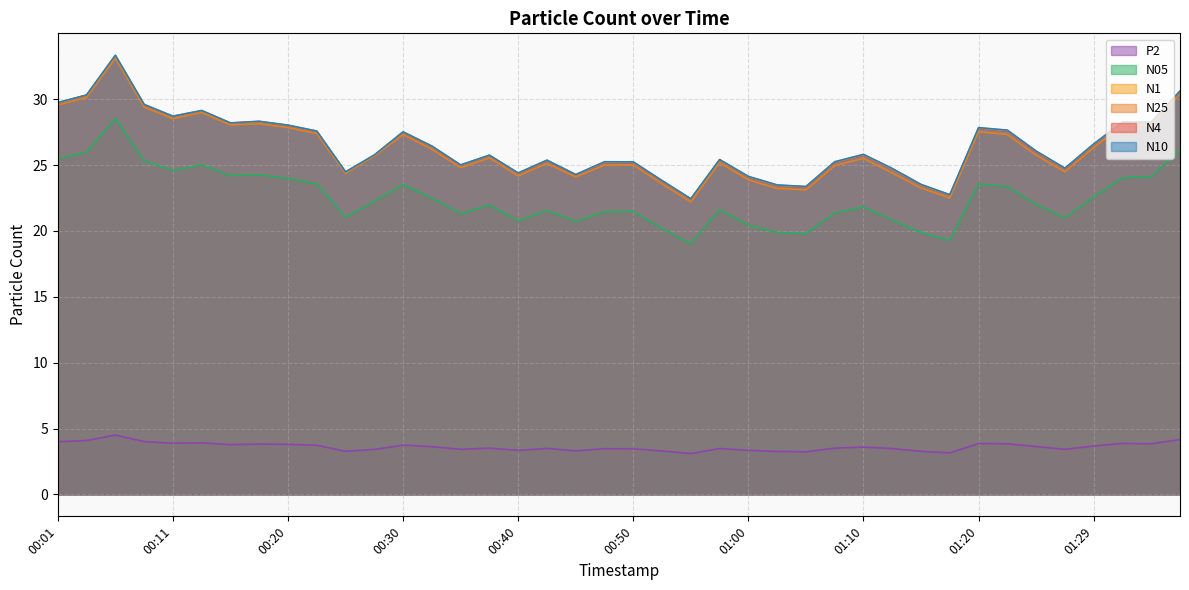

What is the label of the 5th point from the left?

00:11